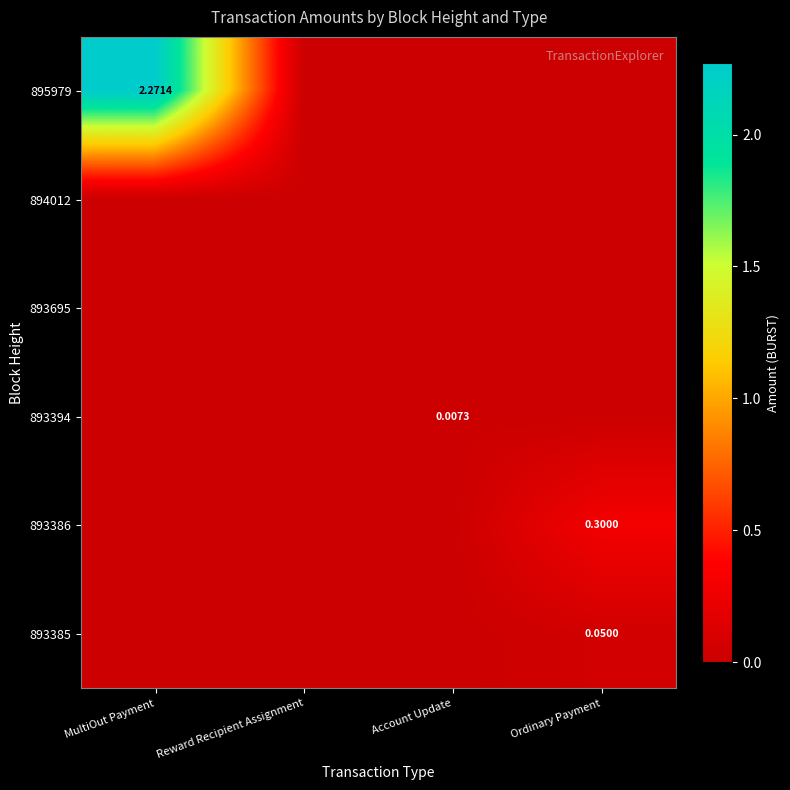

Rank the categories by 895979 value from lowest to highest.

Reward Recipient Assignment, Account Update, Ordinary Payment, MultiOut Payment